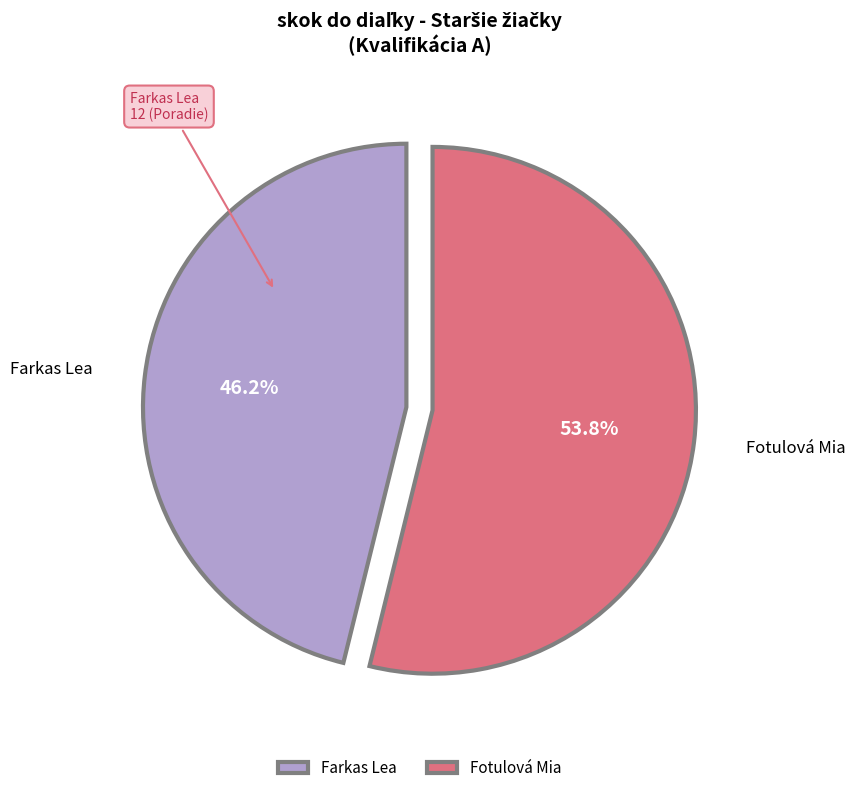

Is there a majority slice in this chart?

Yes